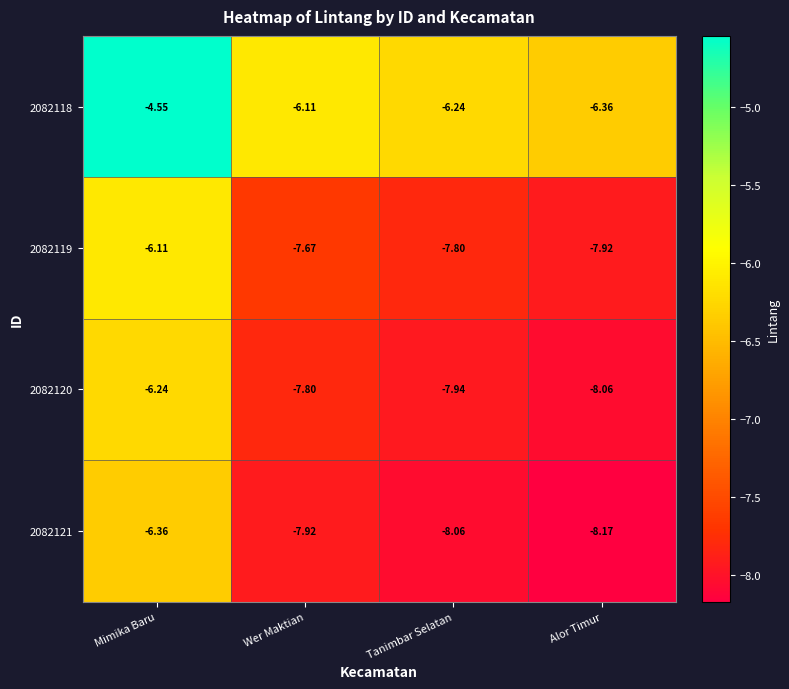

At which category is the sum across all series the highest?

Mimika Baru